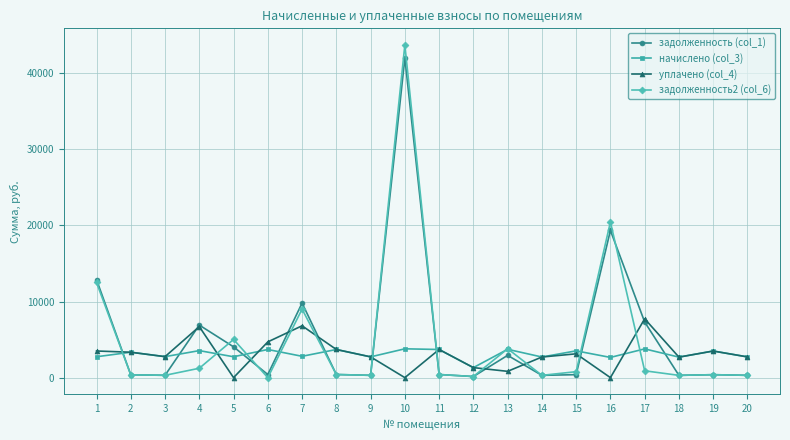

How many values in the уплачено (col_4) series exceed 3129?

10